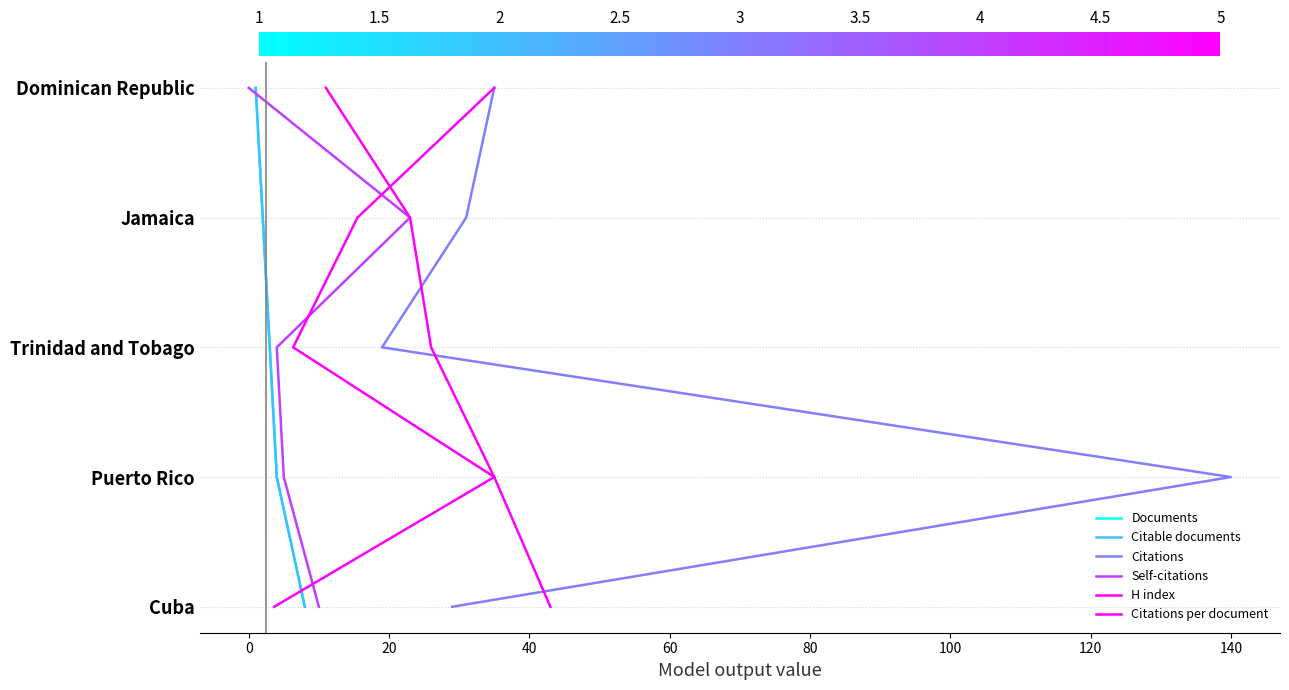

How many distinct data groups are displayed?

6